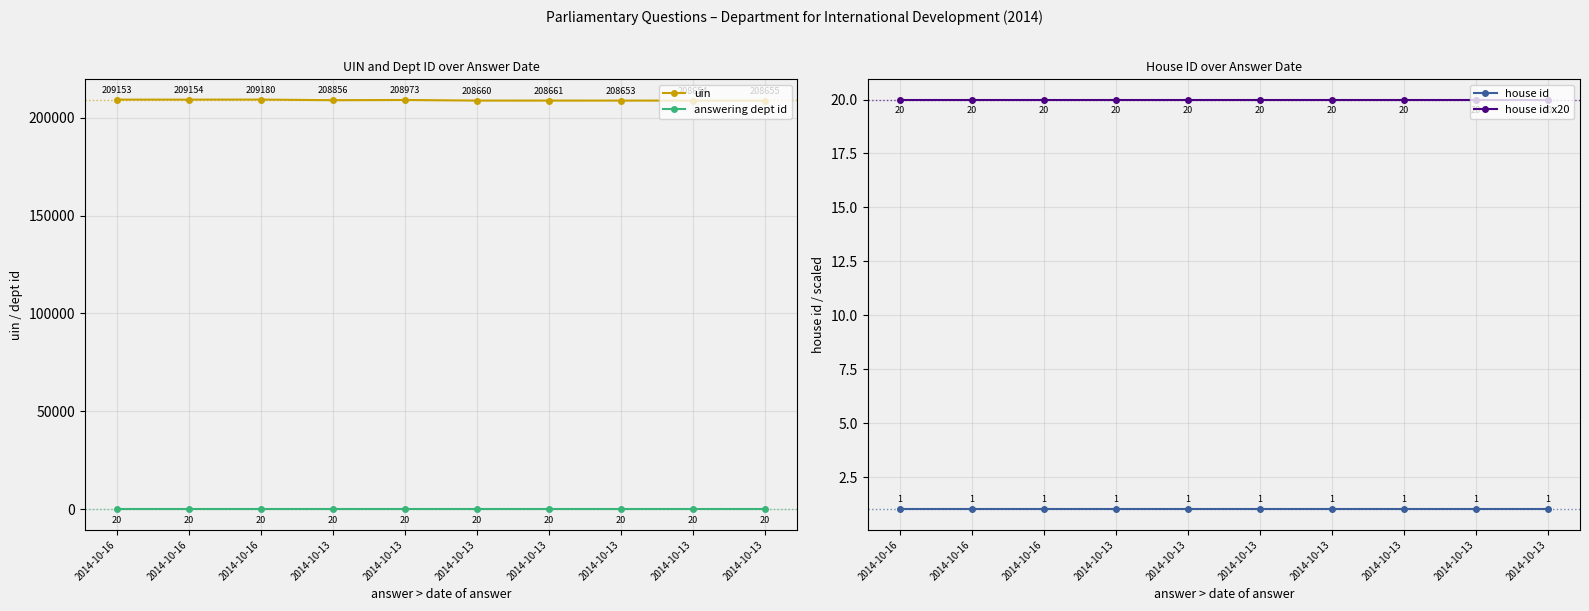

Reading left to right, list all the values displayed in this chart.

uin: 2014-10-16=209153	2014-10-16=209154	2014-10-16=209180	2014-10-13=208856	2014-10-13=208973	2014-10-13=208660	2014-10-13=208661	2014-10-13=208653	2014-10-13=208654	2014-10-13=208655
answering dept id: 2014-10-16=20	2014-10-16=20	2014-10-16=20	2014-10-13=20	2014-10-13=20	2014-10-13=20	2014-10-13=20	2014-10-13=20	2014-10-13=20	2014-10-13=20
house id: 2014-10-16=1	2014-10-16=1	2014-10-16=1	2014-10-13=1	2014-10-13=1	2014-10-13=1	2014-10-13=1	2014-10-13=1	2014-10-13=1	2014-10-13=1
house id x20: 2014-10-16=20	2014-10-16=20	2014-10-16=20	2014-10-13=20	2014-10-13=20	2014-10-13=20	2014-10-13=20	2014-10-13=20	2014-10-13=20	2014-10-13=20